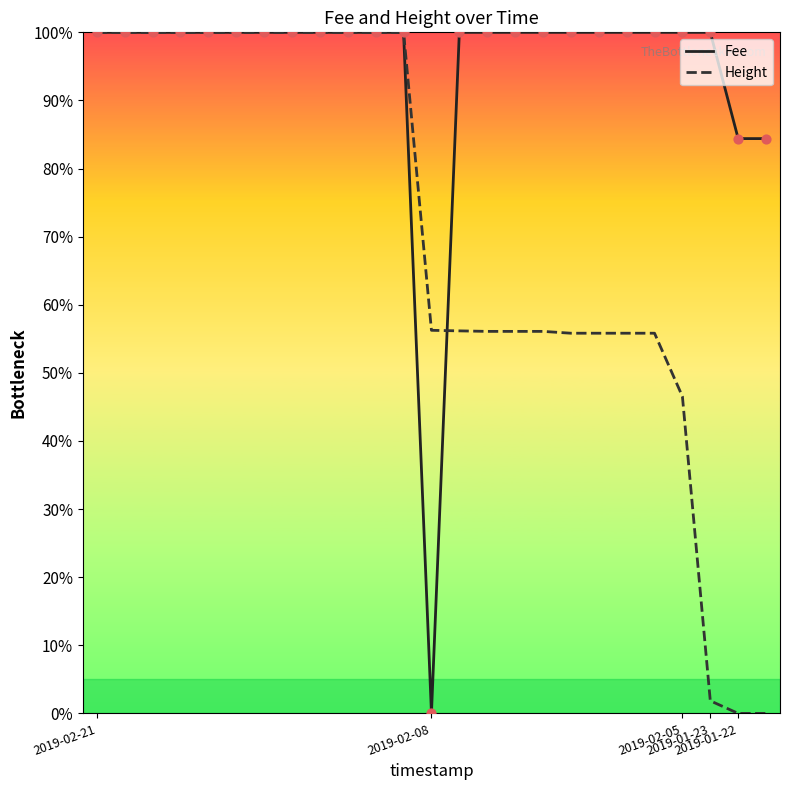

What are all the series names shown in the legend?

Fee, Height